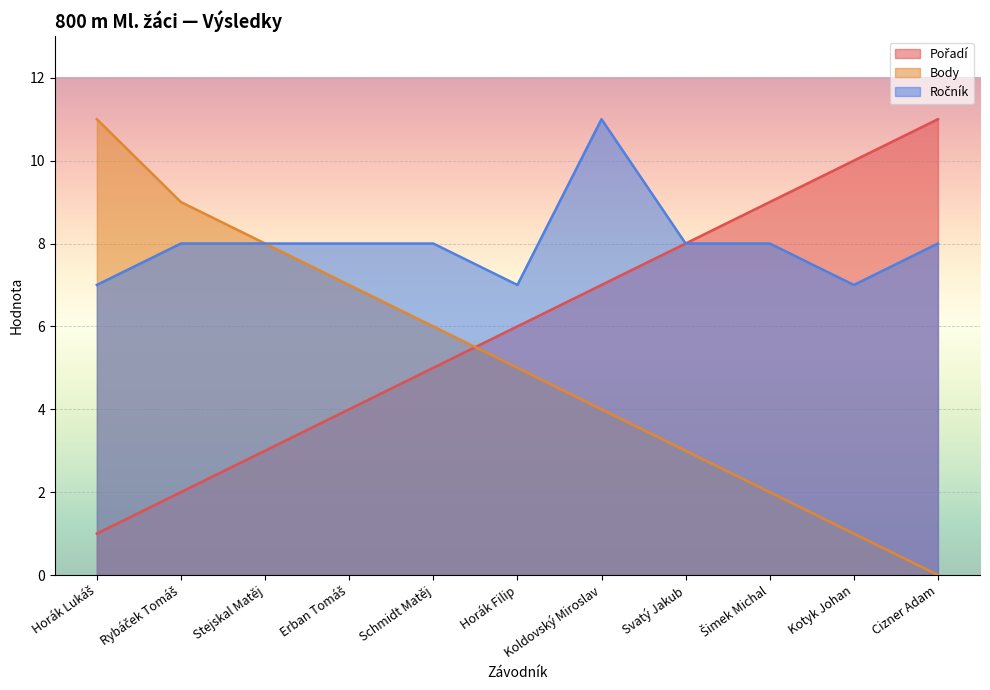

How many data points in Ročník are less than 8?

3